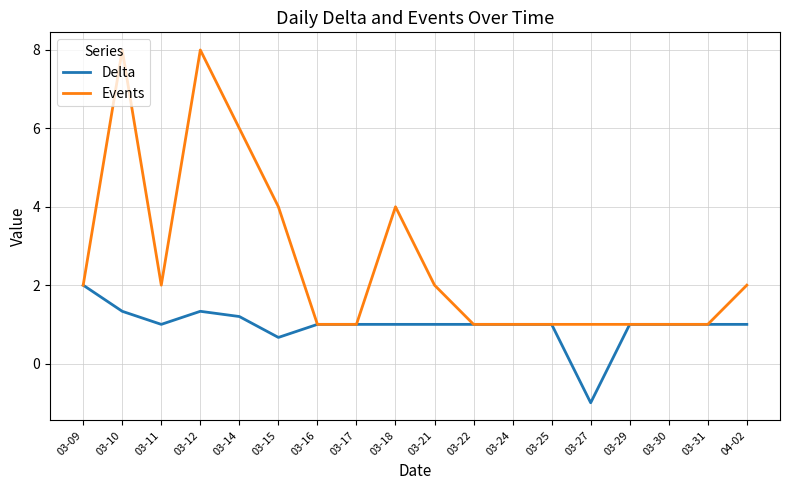

What is the total value across all series at 03-25?

2.0